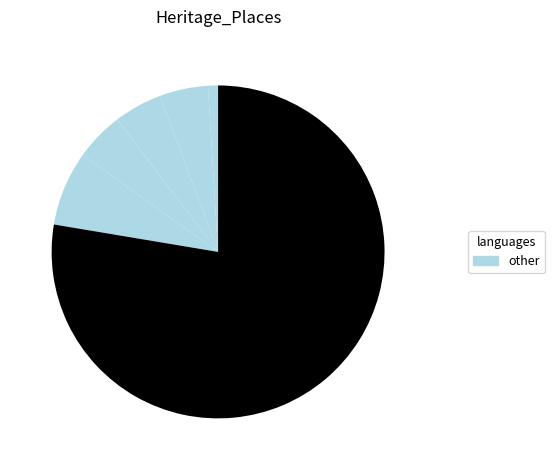

Count the number of slices in the pie.

6